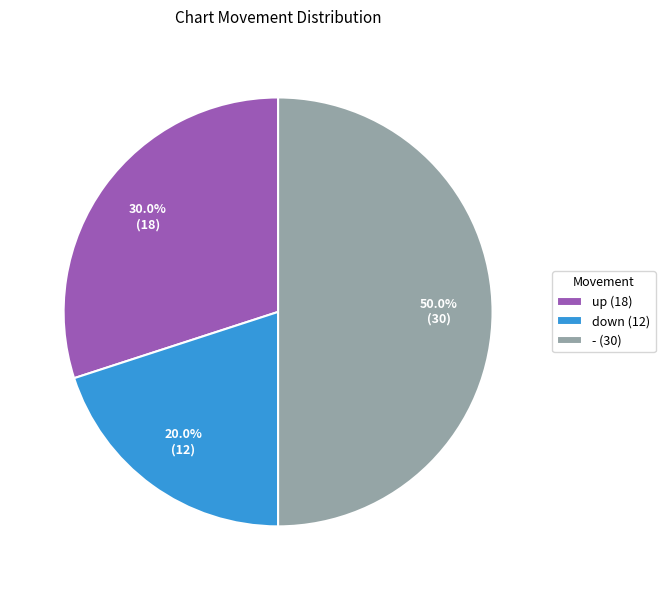

How many segments does this pie chart have?

3